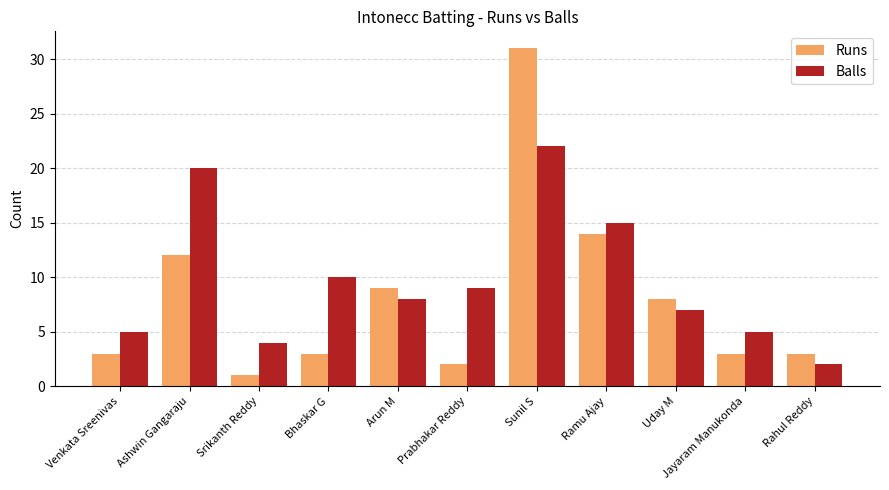

What is the difference between the maximum and second lowest values in the Runs series?

29